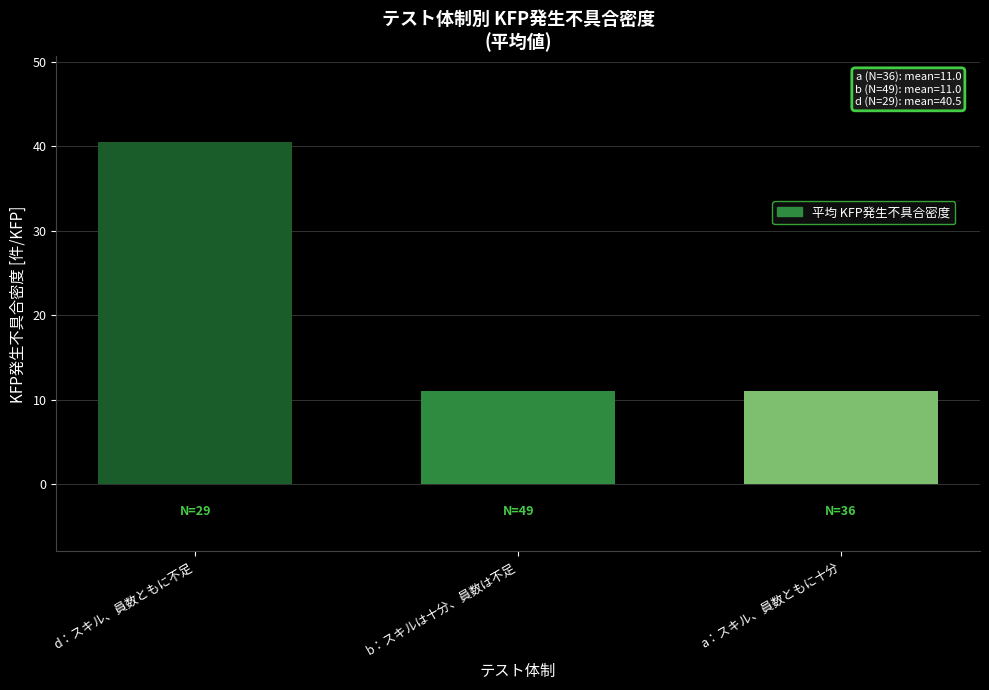

The value at b：スキルは十分、員数は不足 is 17.4. True or false?

False